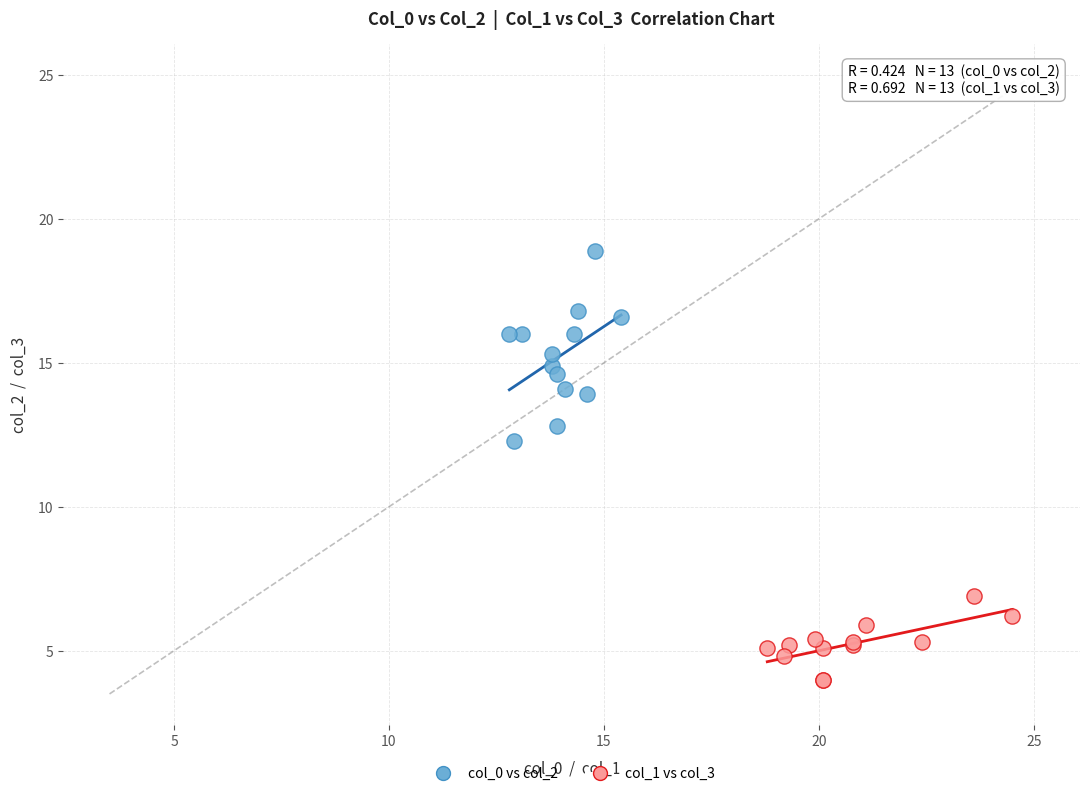

Which series contains the highest Y value?

col_0 vs col_2